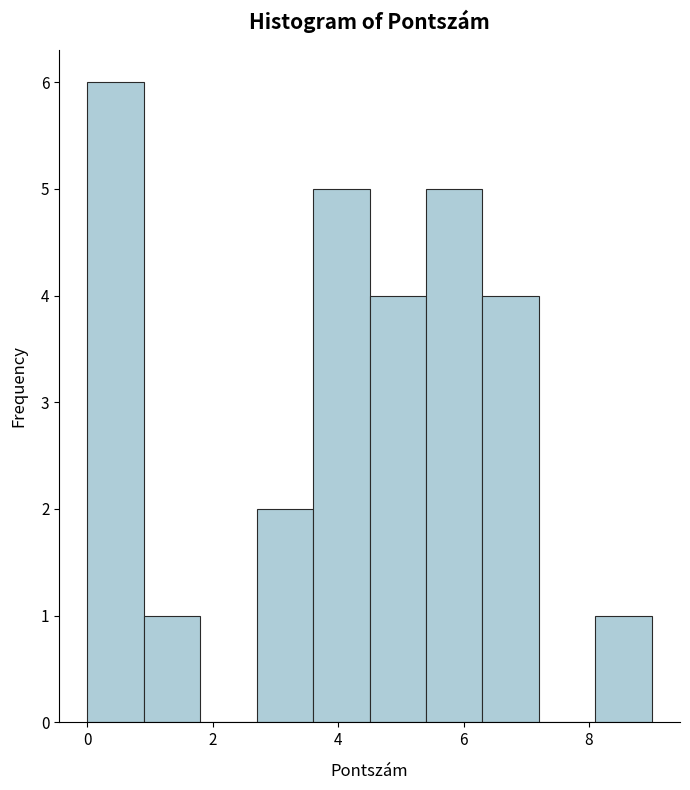

Reading left to right, transcribe this chart: for each bar, give the range it covers on the x-axis and its height. Neither the bar edges nor the heights are printed on the chart, so give them approximately, as read against the axes.

0.0 to 0.9: 6
0.9 to 1.8: 1
1.8 to 2.7: 0
2.7 to 3.6: 2
3.6 to 4.5: 5
4.5 to 5.4: 4
5.4 to 6.3: 5
6.3 to 7.2: 4
7.2 to 8.1: 0
8.1 to 9.0: 1